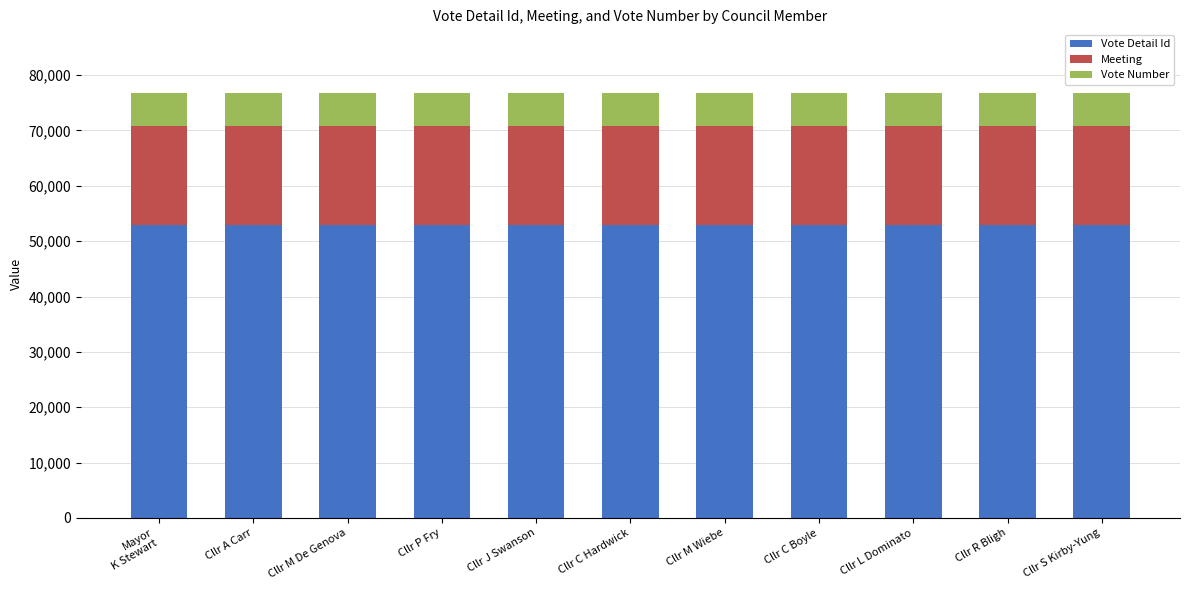

What is the approximate value of Vote Detail Id at Cllr C Hardwick?

52905